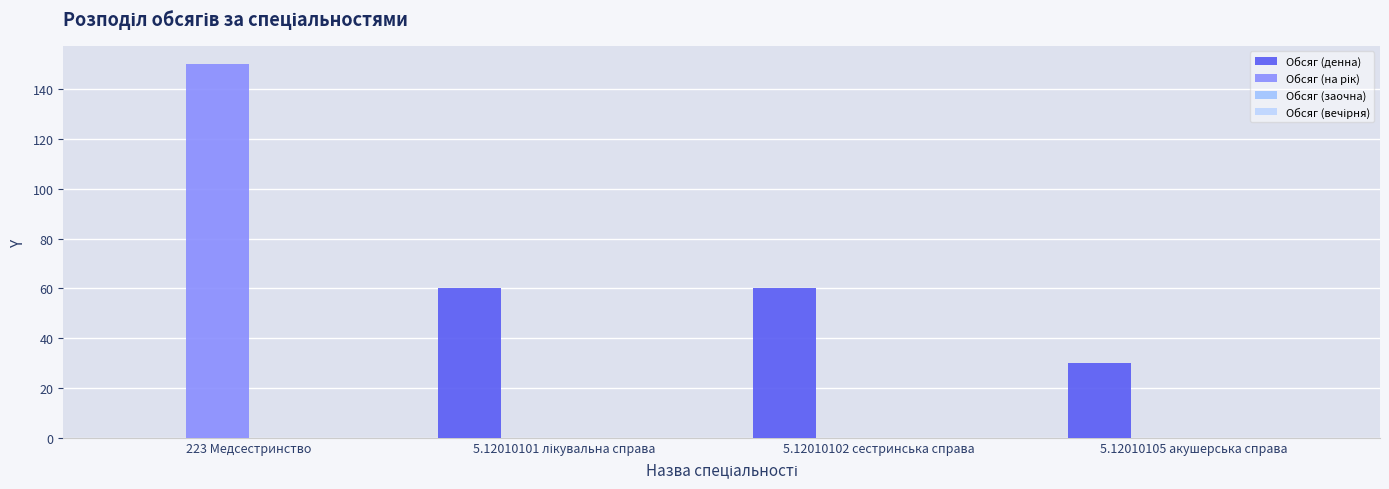

At how many categories does at least one series exceed 36?

3